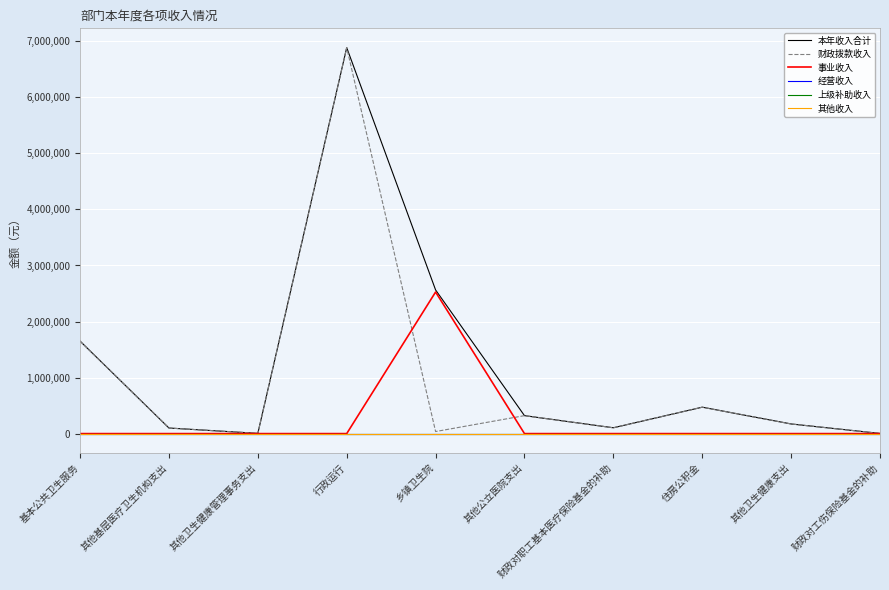

Does the chart display data point markers on the line(s)?

No